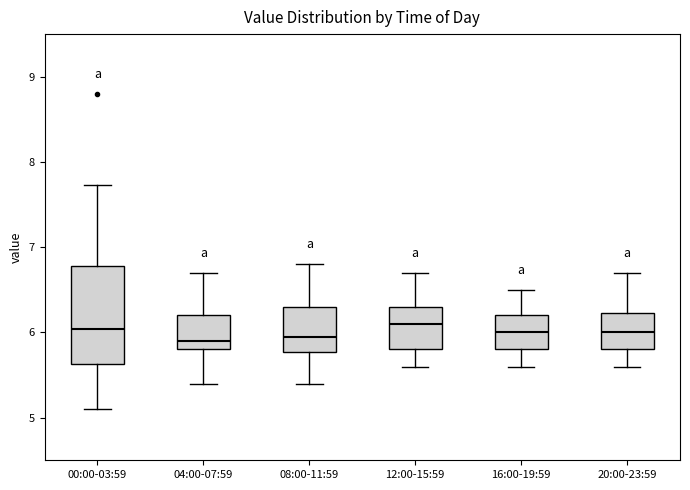

Reading left to right, read every box against the y-axis: the position of its median line, the range the box covers, and the ends of its whiskers. The values are not printed on the chart, so give them approximately, as read against the axis.

00:00-03:59: median 6.0, box 5.6 to 6.8, whiskers 5.1 to 7.7
04:00-07:59: median 5.9, box 5.8 to 6.2, whiskers 5.4 to 6.7
08:00-11:59: median 6.0, box 5.8 to 6.3, whiskers 5.4 to 6.8
12:00-15:59: median 6.1, box 5.8 to 6.3, whiskers 5.6 to 6.7
16:00-19:59: median 6.0, box 5.8 to 6.2, whiskers 5.6 to 6.5
20:00-23:59: median 6.0, box 5.8 to 6.2, whiskers 5.6 to 6.7